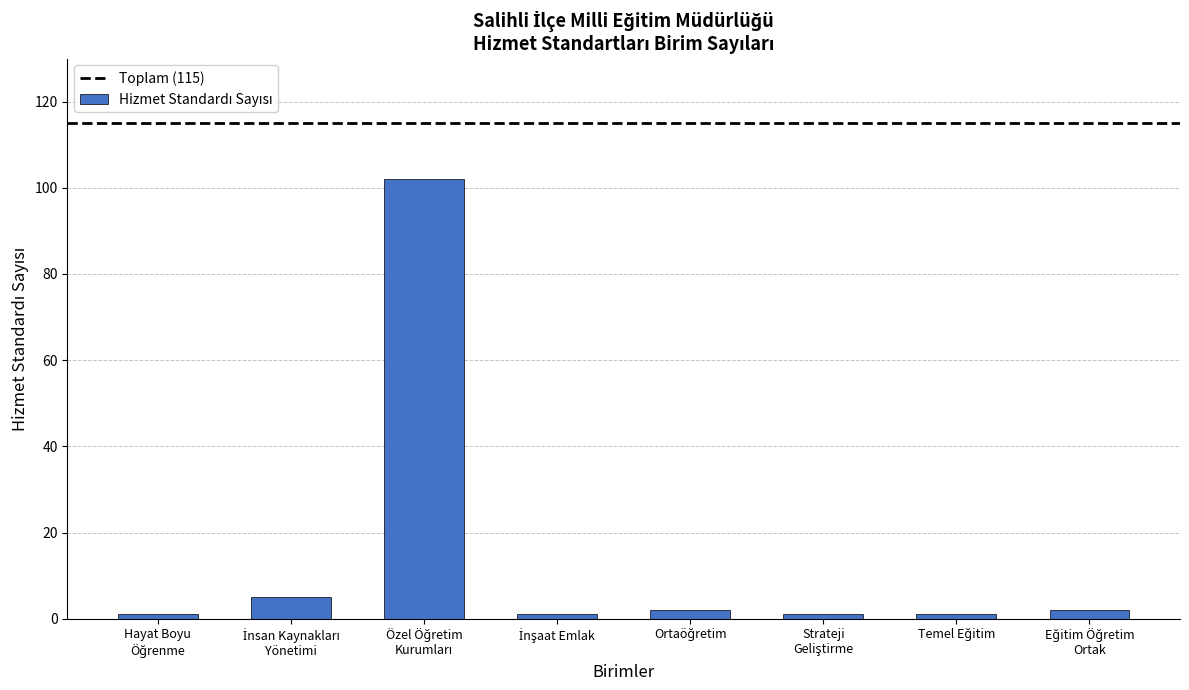

Reading right to left, transcribe all the data shown in this chart.

2	1	1	2	1	102	5	1